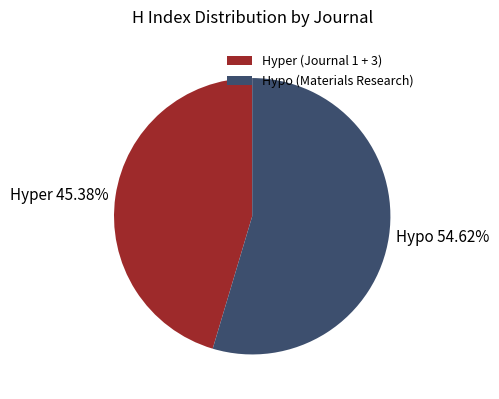

How many slices are in this pie chart?

2